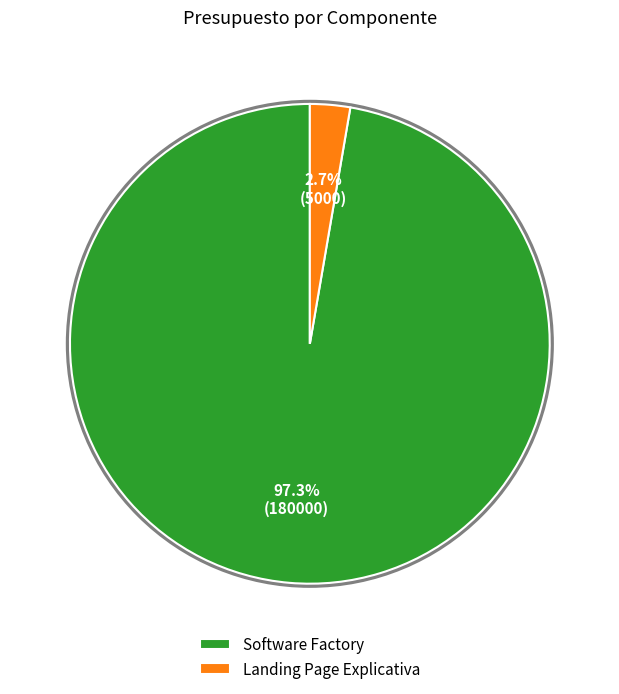

Is Landing Page Explicativa the majority of the pie?

No